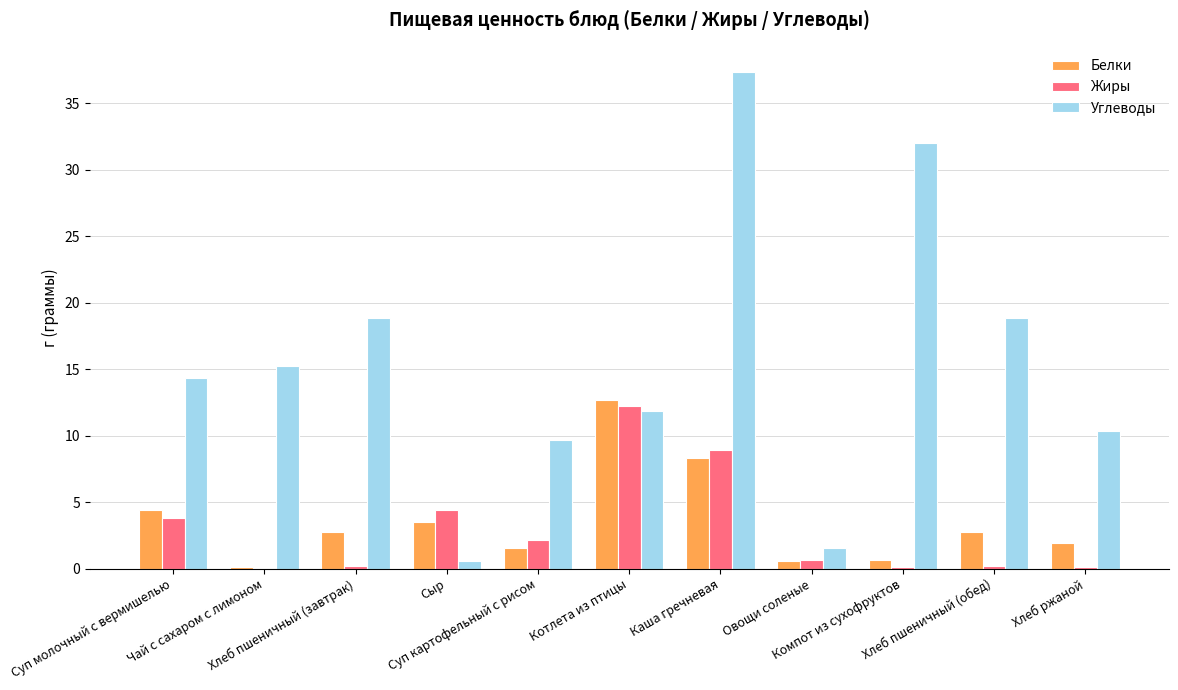

What is the total value across all series at Овощи соленые?

2.8